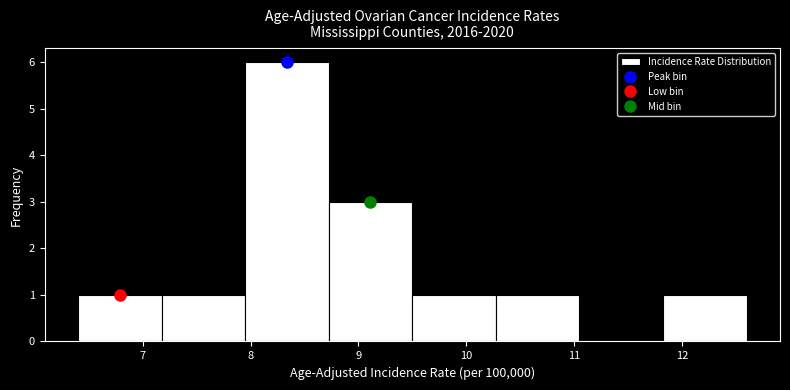

Which range on the x-axis has the tallest bar?

8.0 to 8.7